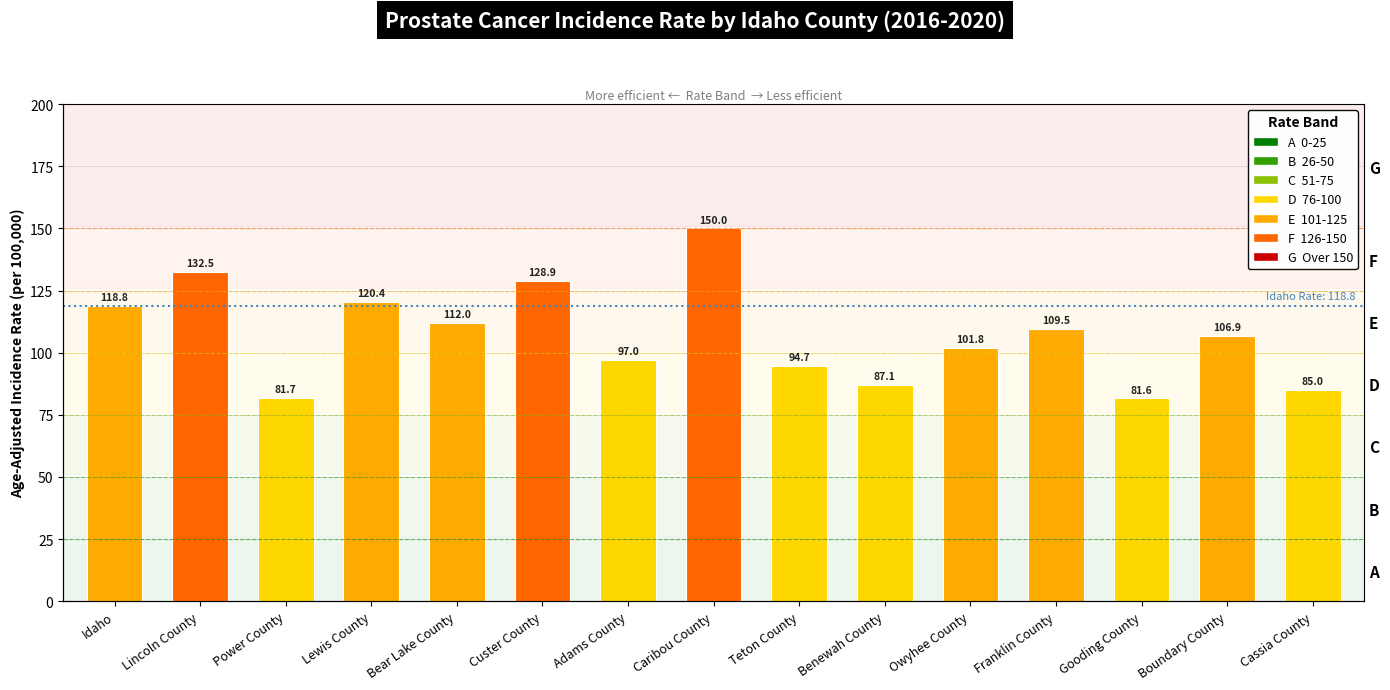

Are the bars grouped side by side (vs. stacked)?

No